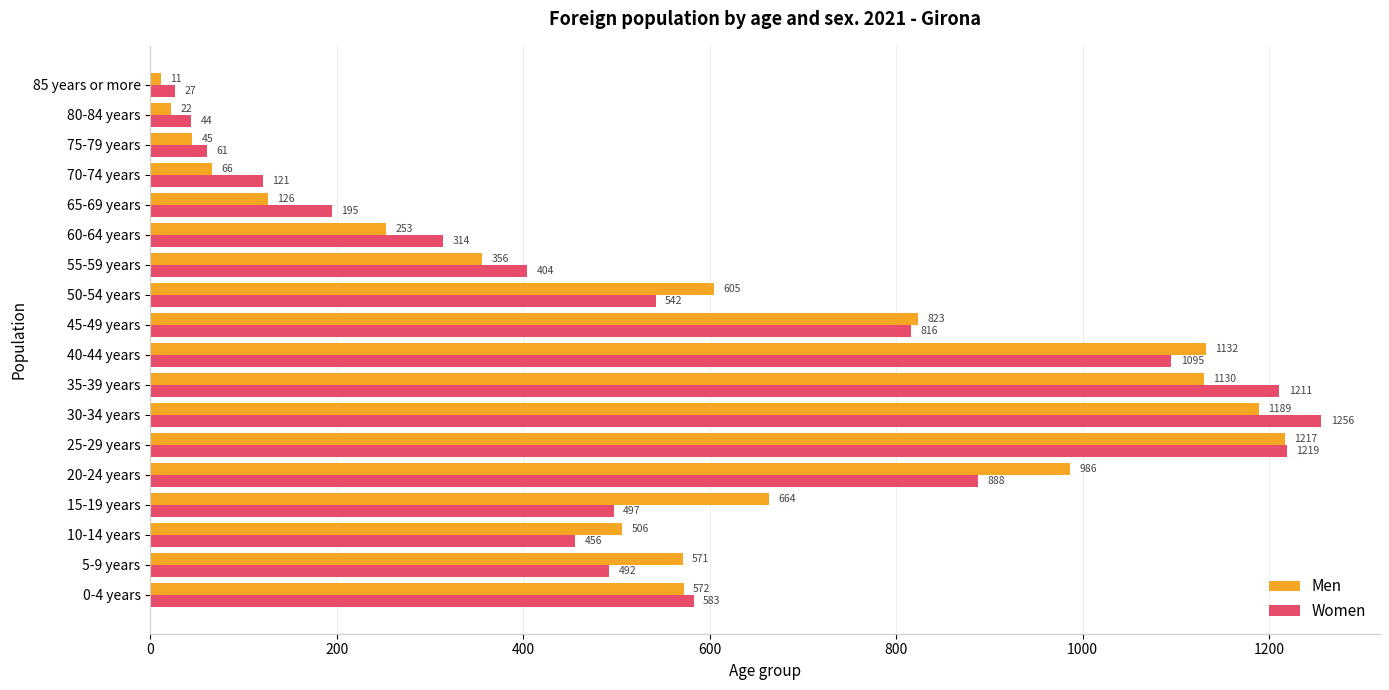

What value does the Women series have at 5-9 years, to the nearest 10?

490